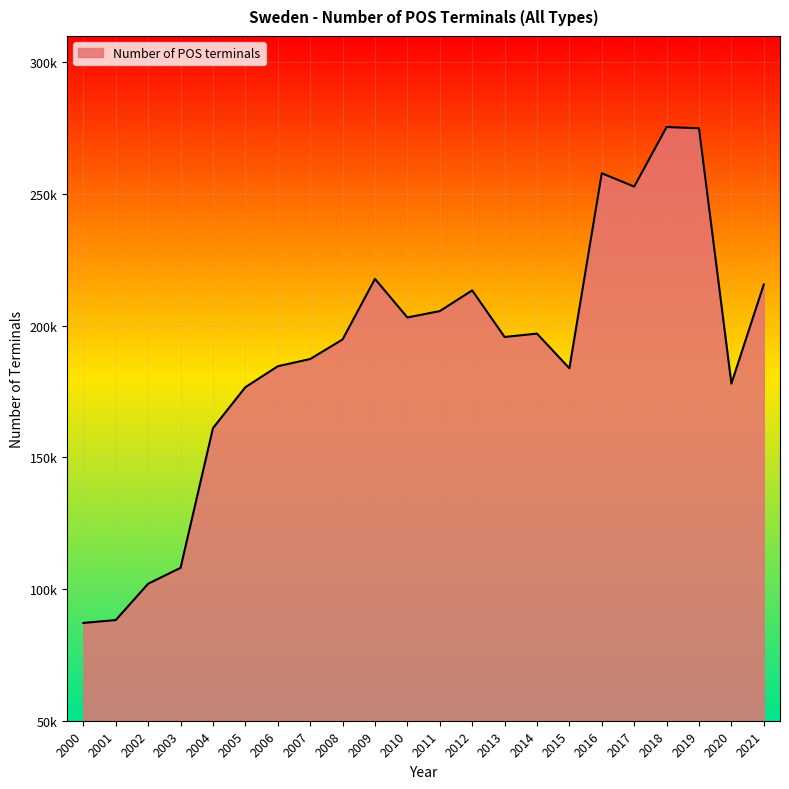

List the labels in order of value, smallest first.

2000, 2001, 2002, 2003, 2004, 2005, 2020, 2015, 2006, 2007, 2008, 2013, 2014, 2010, 2011, 2012, 2021, 2009, 2017, 2016, 2019, 2018